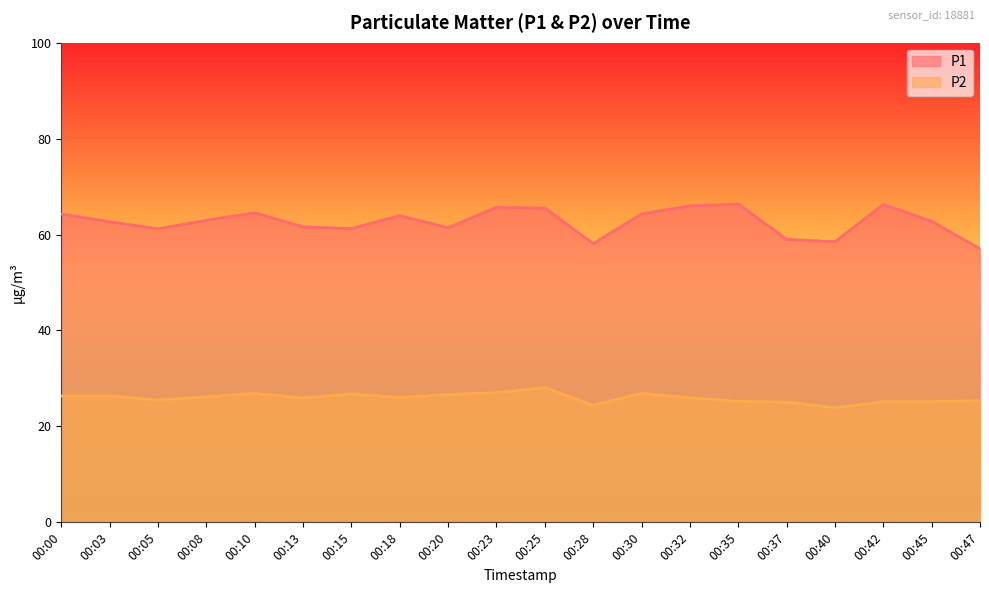

Rank the series at 00:47 from highest to lowest value.

P1, P2